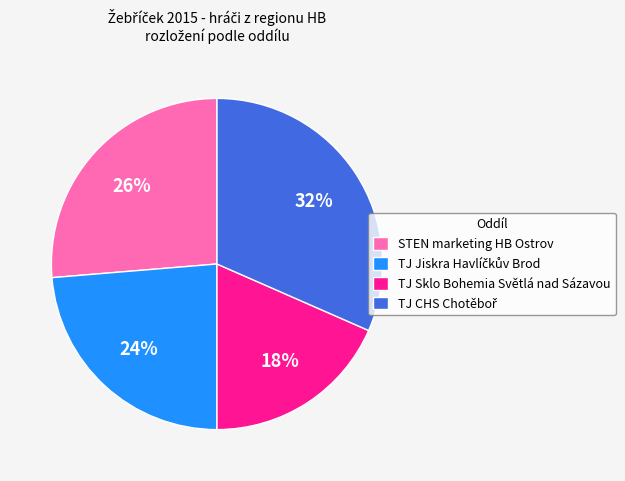

Is it true that TJ Sklo Bohemia Světlá nad Sázavou is 4% of the pie?

False